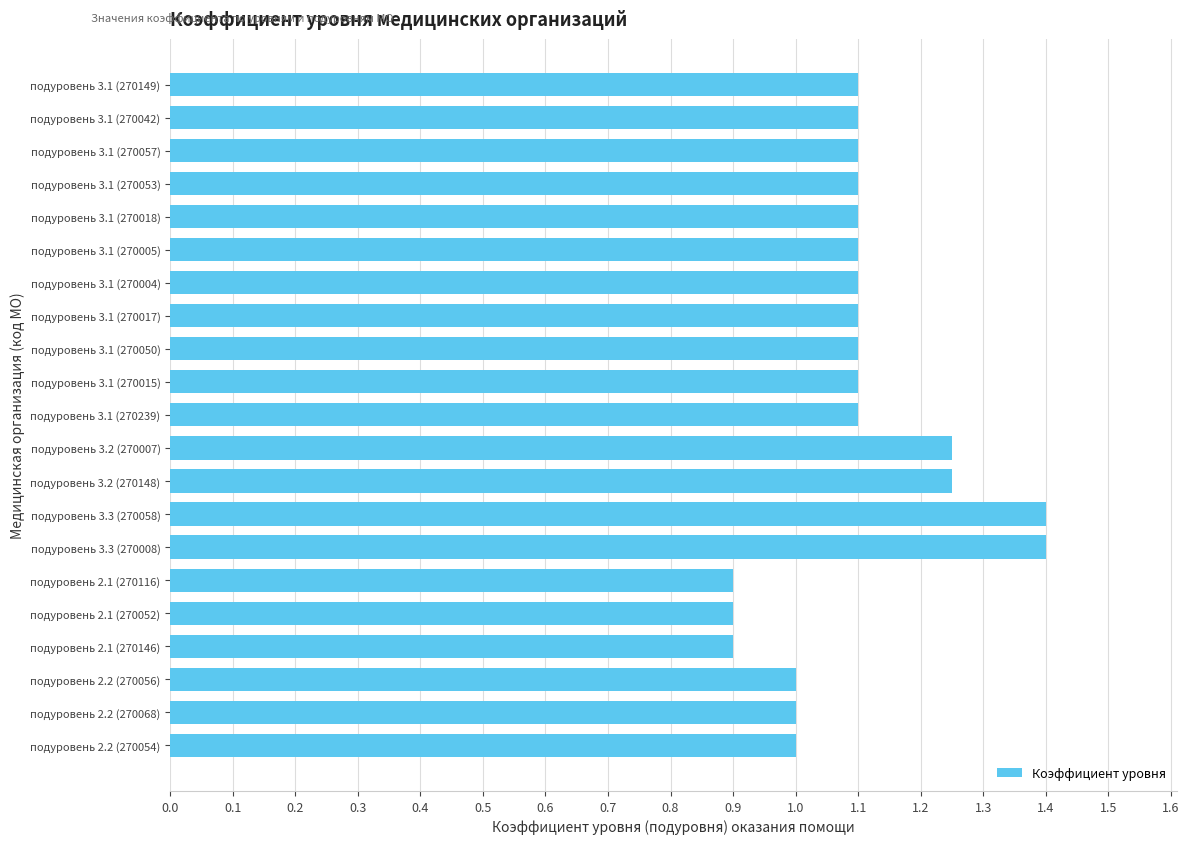

How many bars are there in total?

21